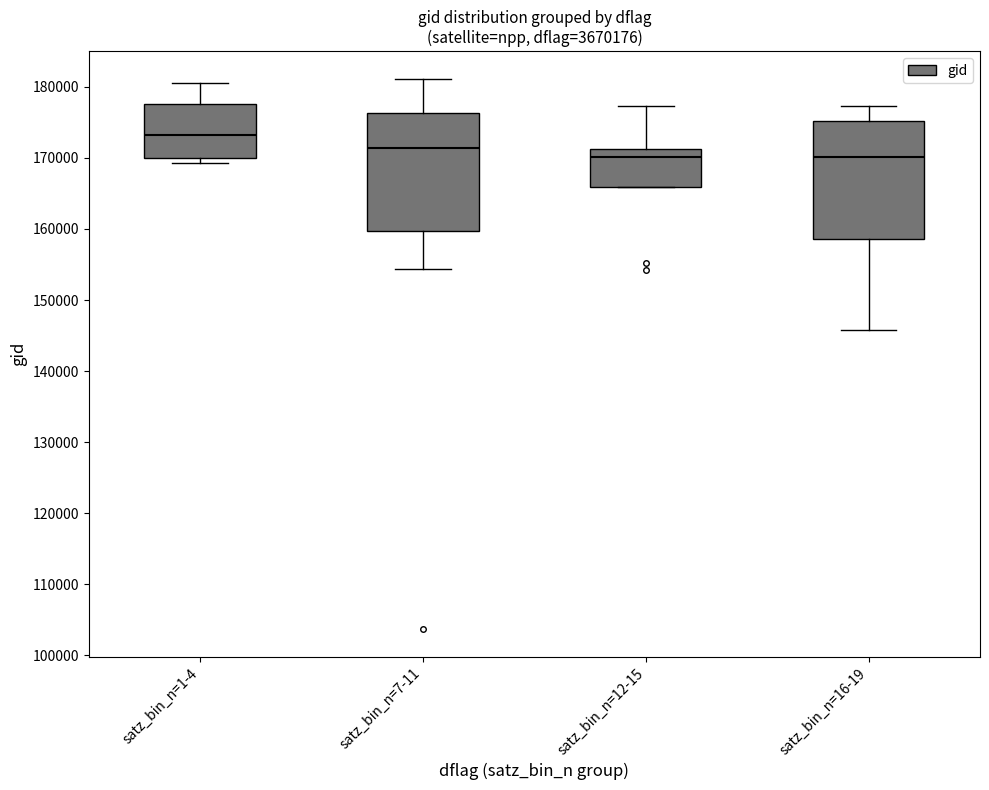

Where is the lower edge of the box for satz_bin_n=1-4 on the y-axis? The values are not printed on the chart, so give them approximately, as read against the axis.

170000